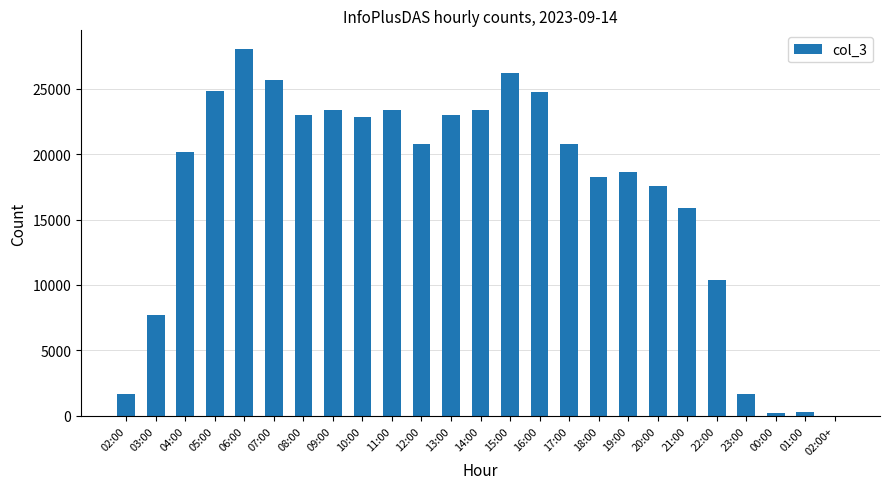

At which category does the chart reach its peak across all series?

06:00